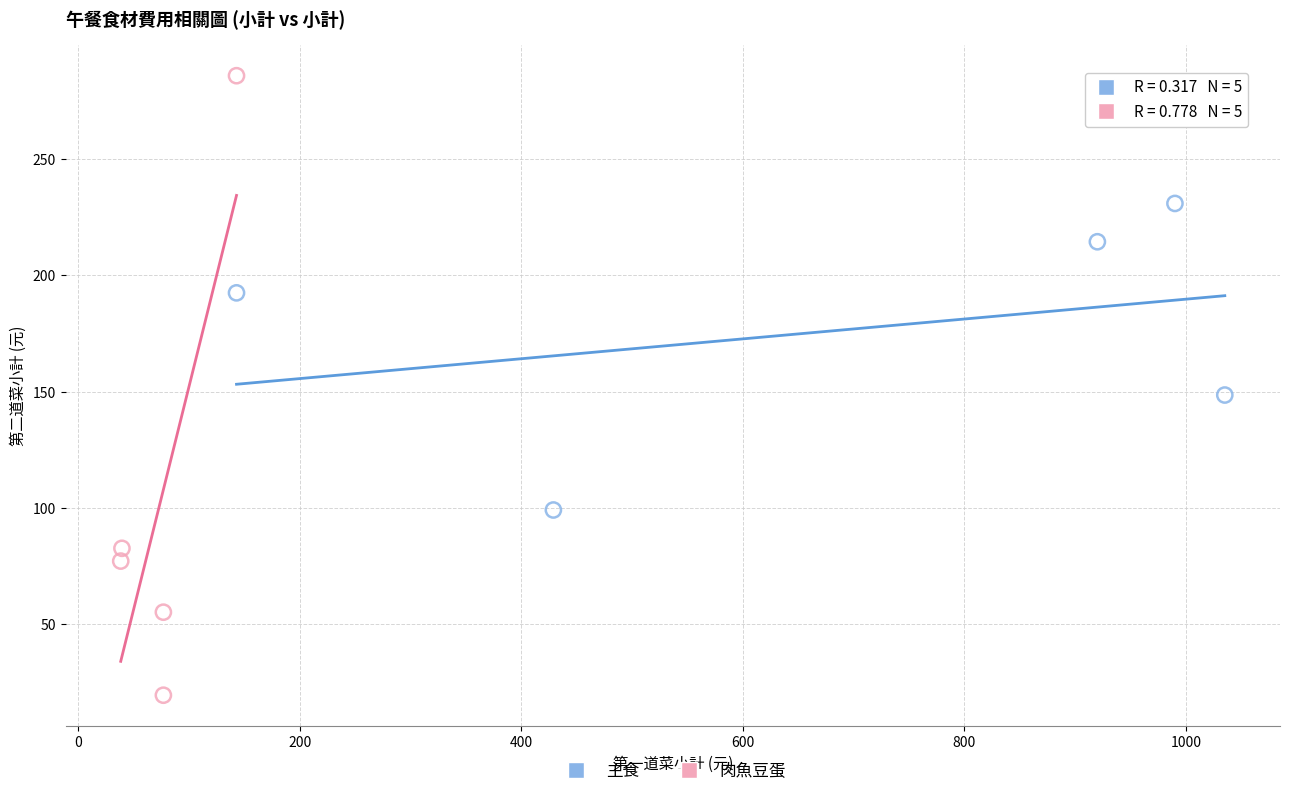

Which series has the largest Y range (max minus min)?

肉魚豆蛋